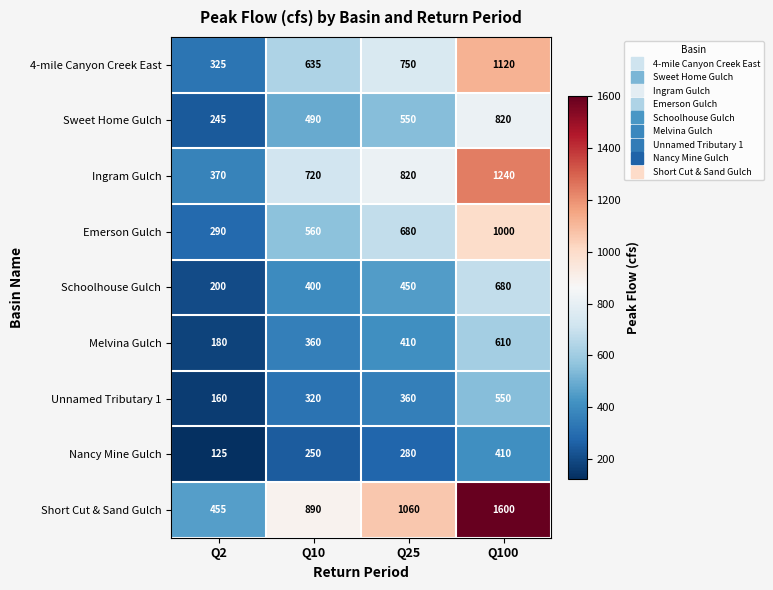

What is the spread (max minus min) of values at Q10?

640